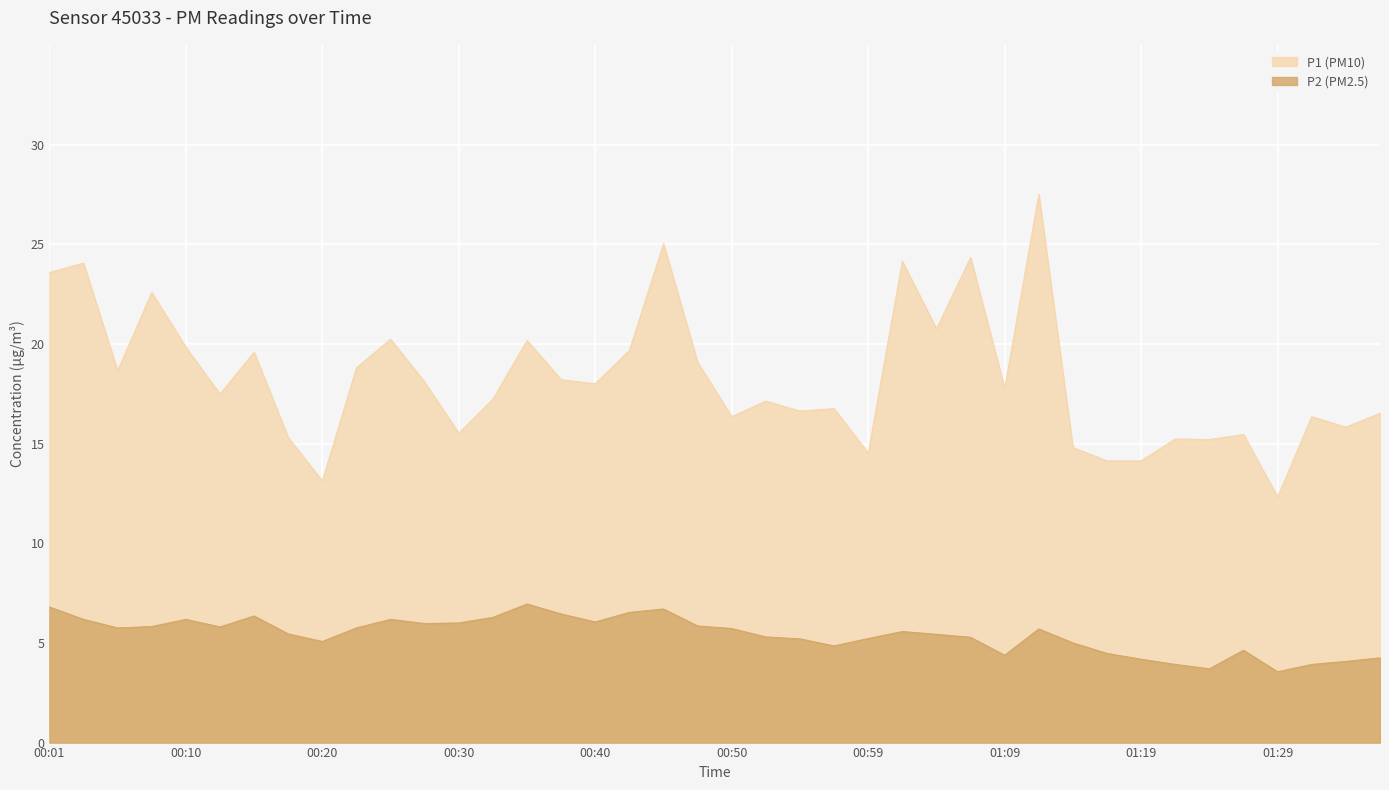

The value of P1 at 00:06 is 18.6. True or false?

True